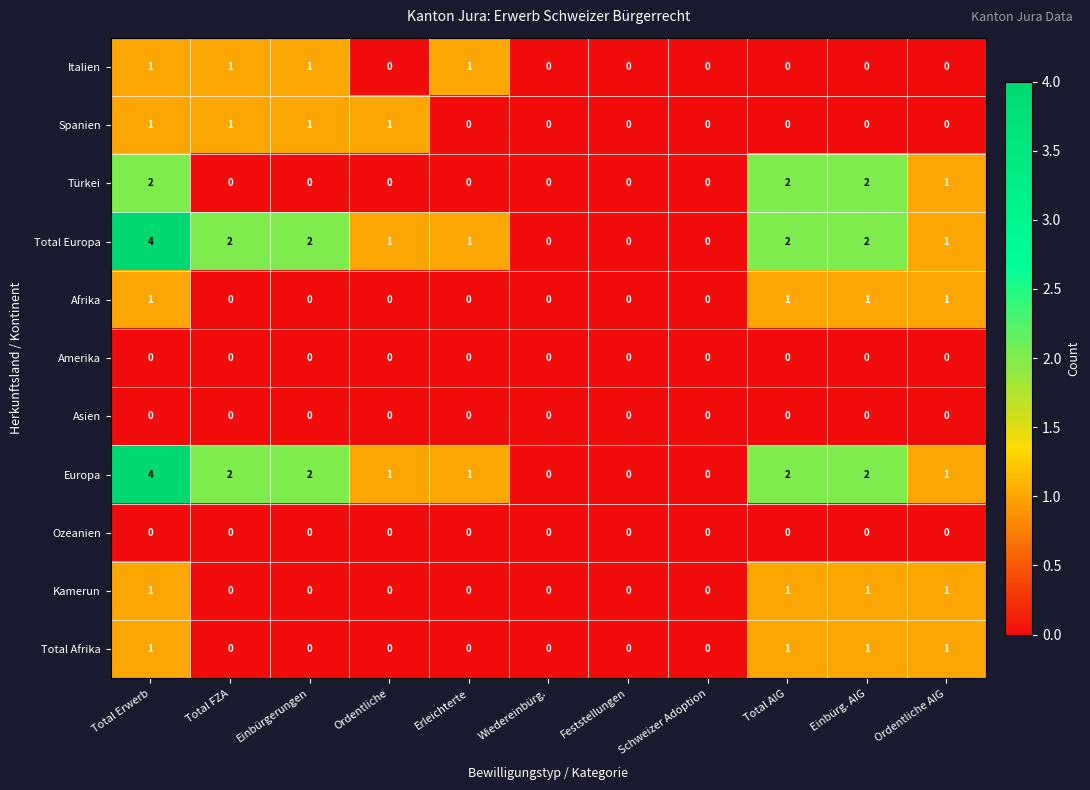

What is the total value across all series at Total AIG?

9